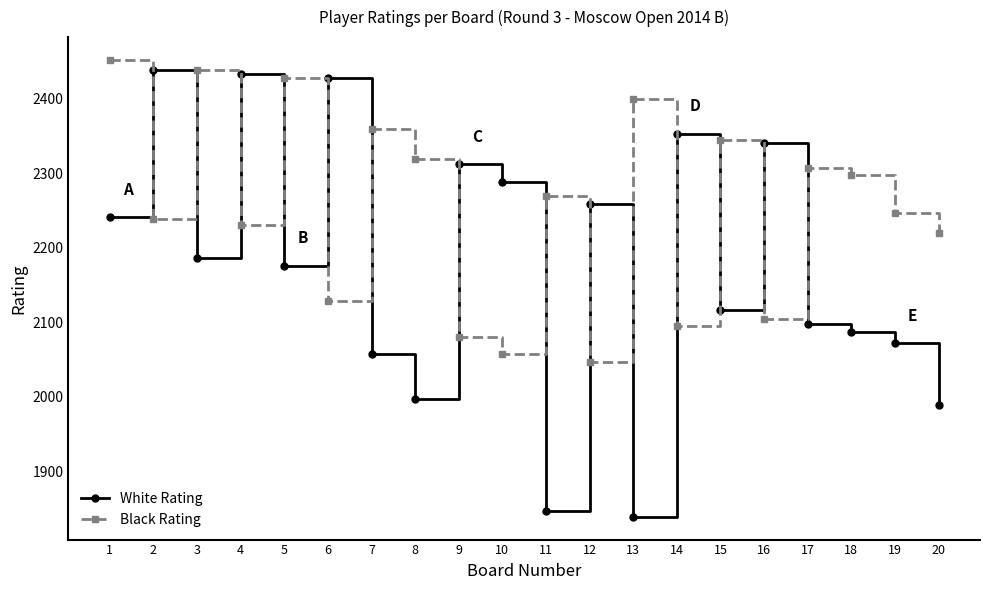

Reading left to right, extract all data points from this chart.

White Rating: 2241	2439	2186	2433	2176	2428	2057	1997	2312	2288	1847	2259	1839	2353	2116	2340	2097	2087	2072	1989
Black Rating: 2452	2238	2438	2230	2428	2129	2359	2319	2080	2057	2269	2047	2400	2095	2345	2105	2307	2298	2246	2220